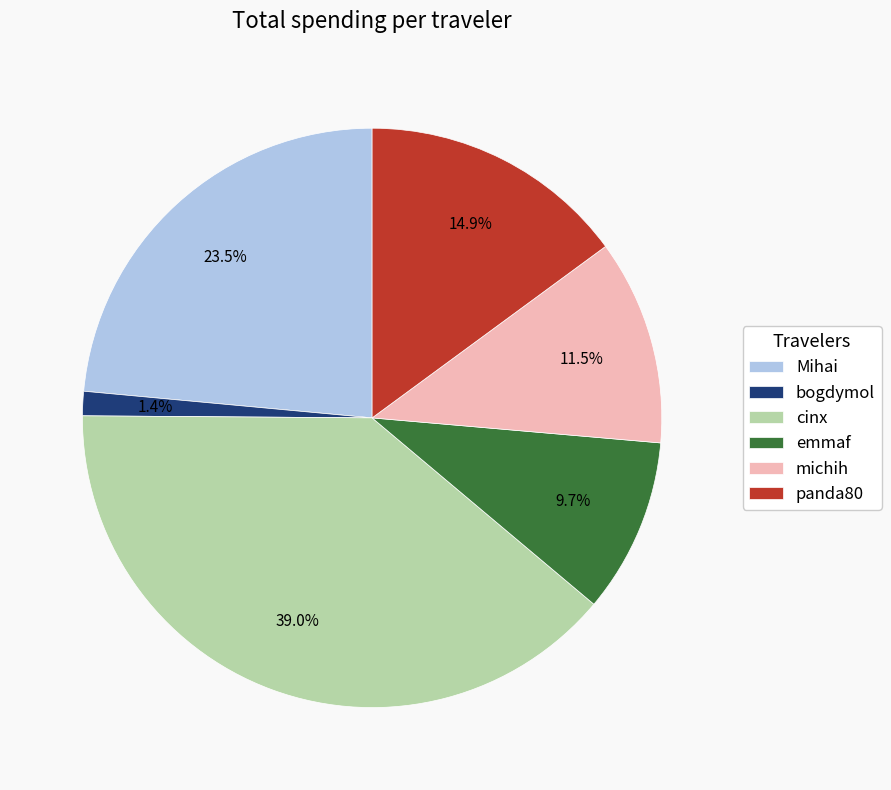

What is the ratio of the value at emmaf to the value at panda80?

0.7